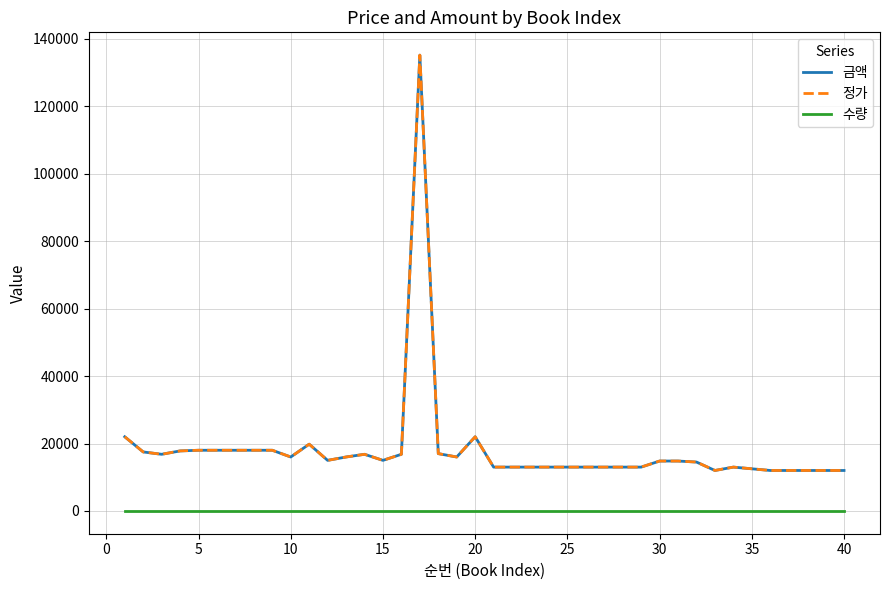

What is the difference between the maximum and minimum values in the 정가 series?

123200